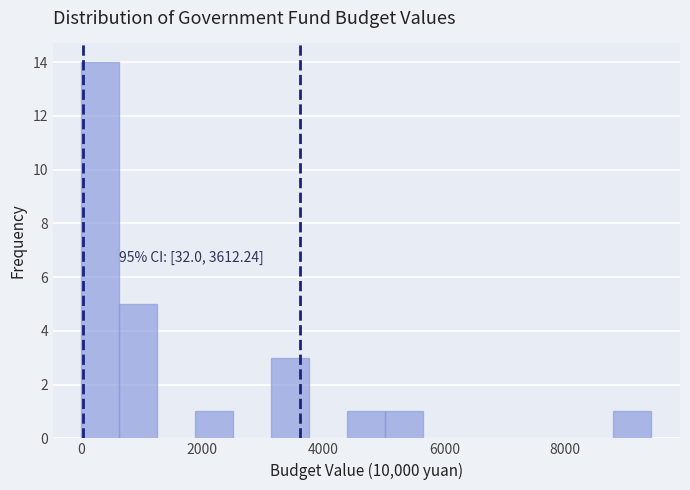

Read against the x-axis, roughly where is the centre of the tallest bar?

400